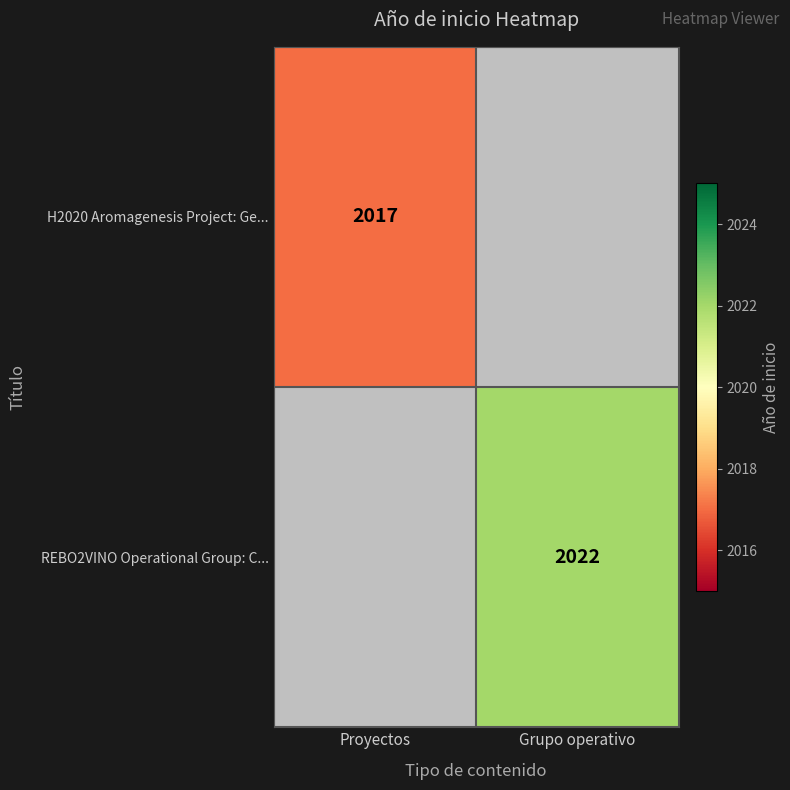

The H2020 Aromagenesis Project: Ge... series shows 2017 at Proyectos. True or false?

True